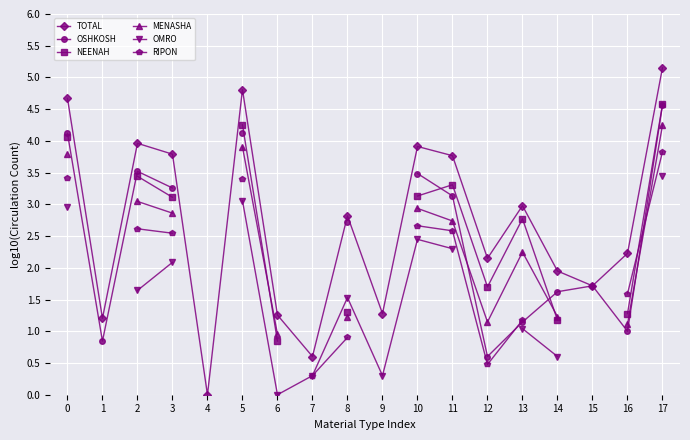

Rank the series by their maximum value, from lowest to highest.

OMRO, RIPON, MENASHA, OSHKOSH, NEENAH, TOTAL